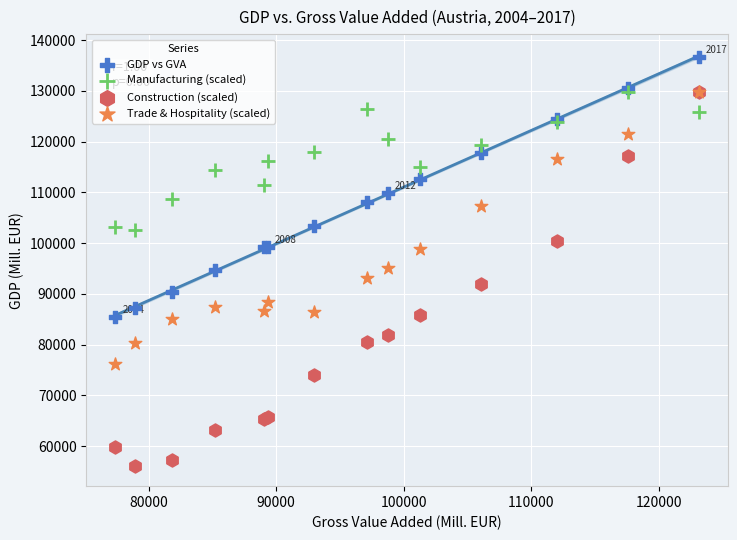

Which series reaches the maximum Y coordinate?

GDP vs GVA